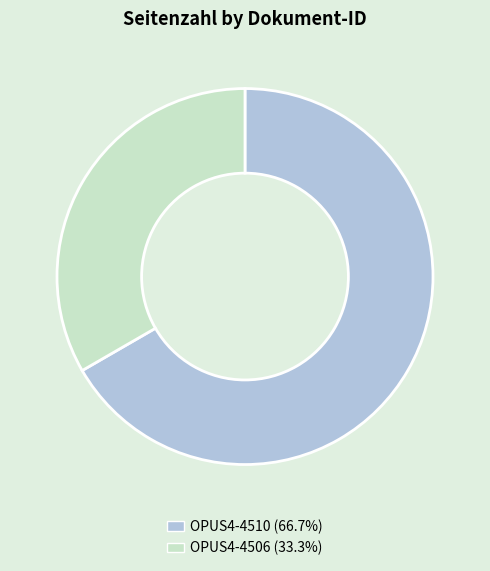

Which has a higher value, OPUS4-4510 or OPUS4-4506?

OPUS4-4510